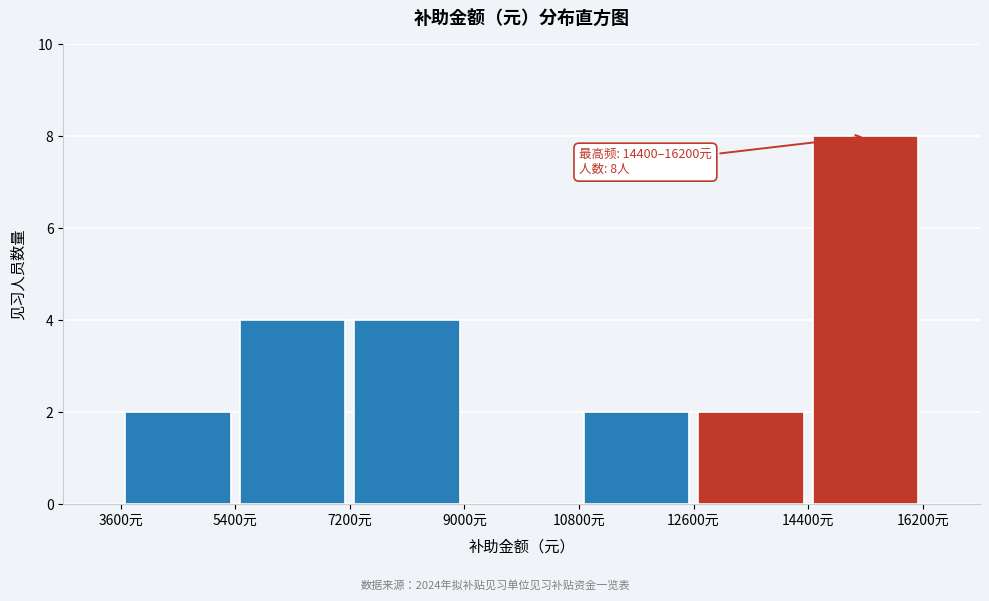

Over which range of the x-axis is the bar tallest?

14400 to 16200